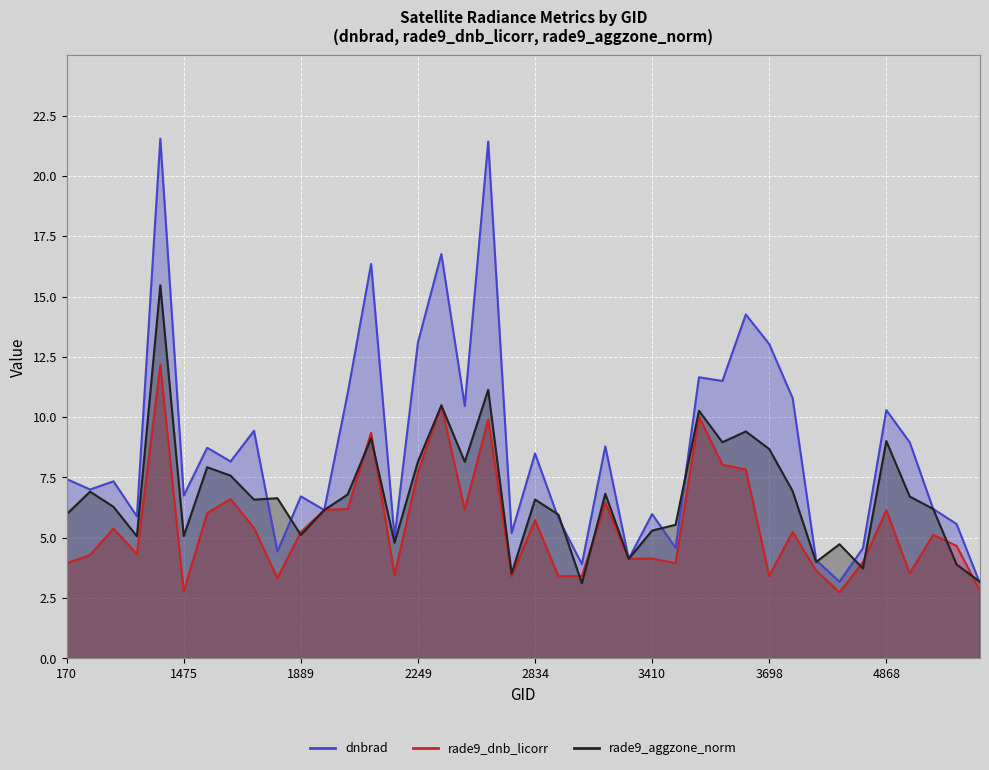

In rade9_aggzone_norm, how many points are lower than both neighbors (excluding endpoints)?

12